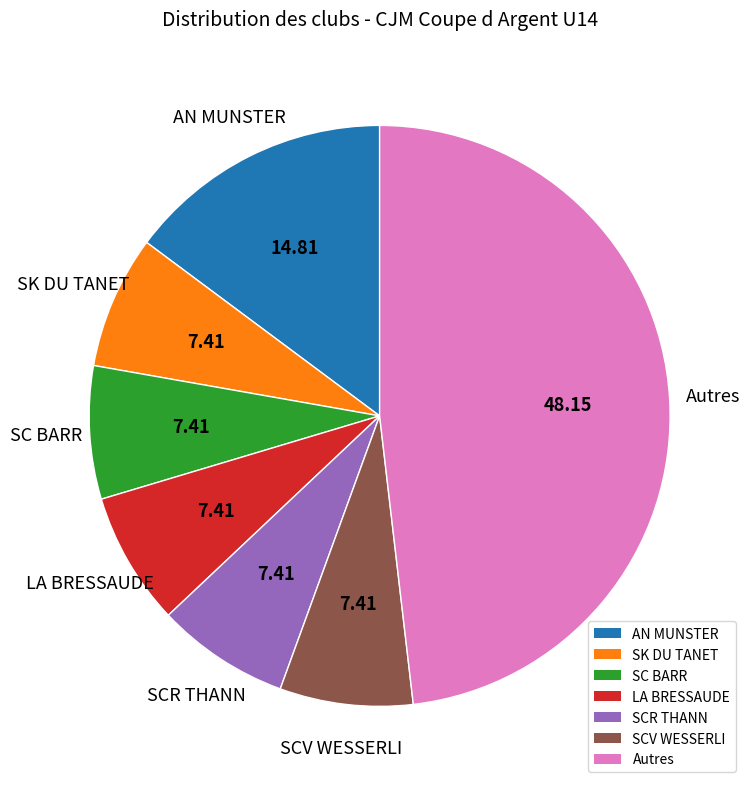

Which slice is the largest?

Autres